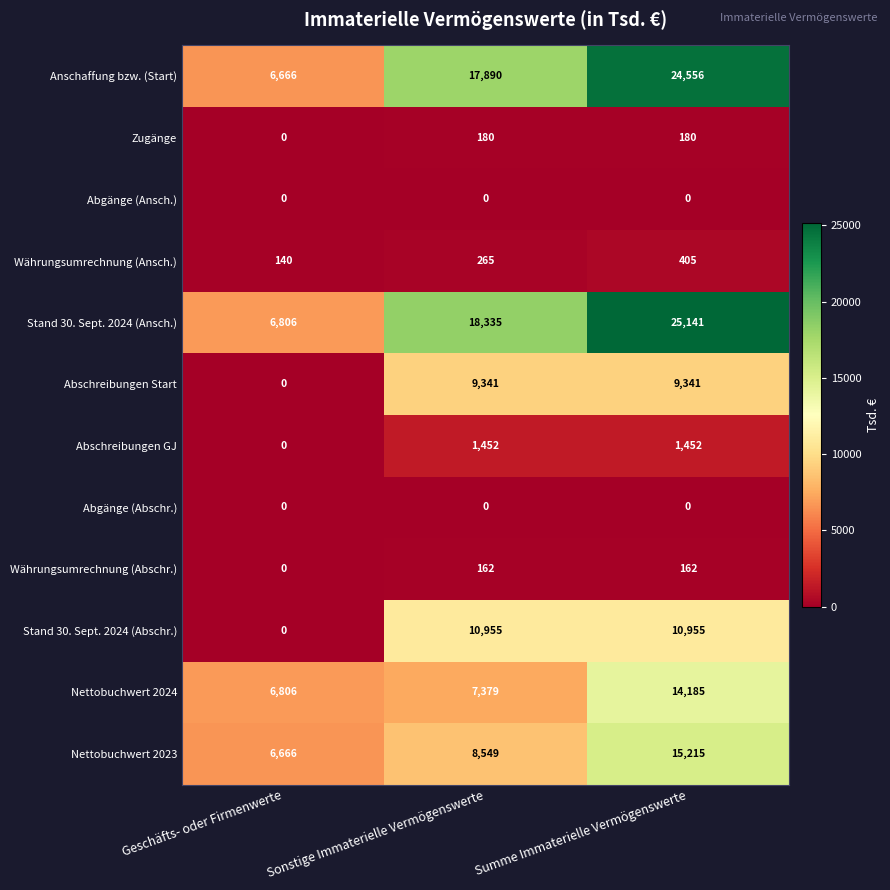

How many Stand 30. Sept. 2024 (Abschr.) values are between 0 and 10955?

3